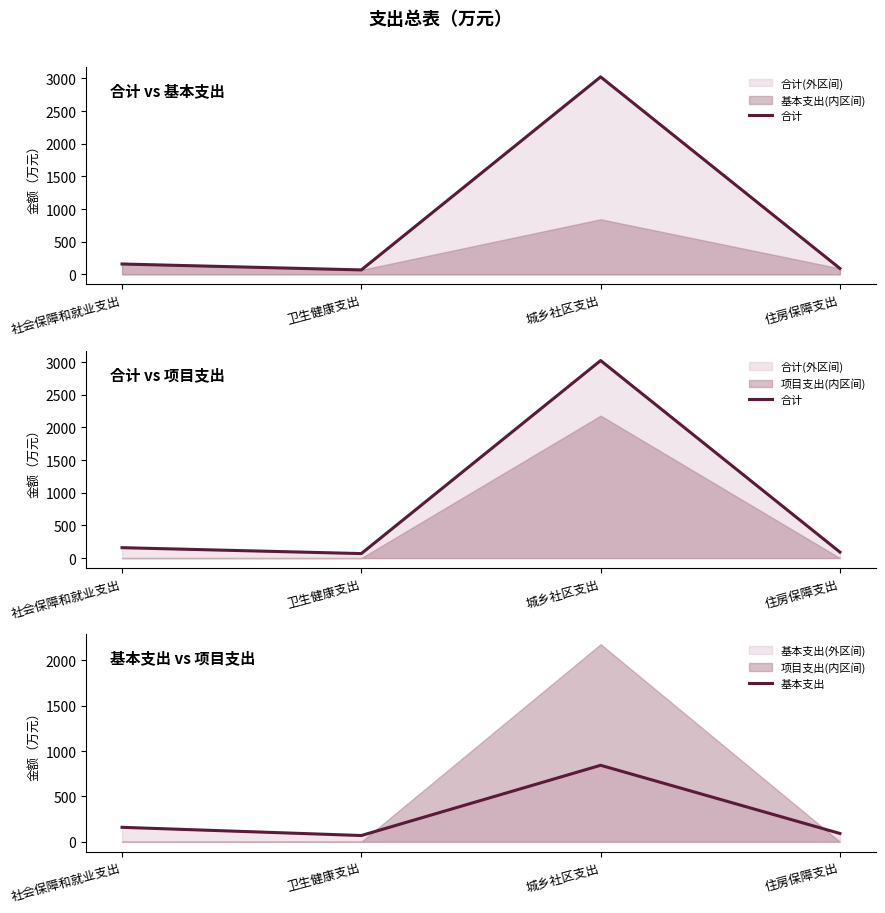

How many values in the 合计 series are below 159?

2